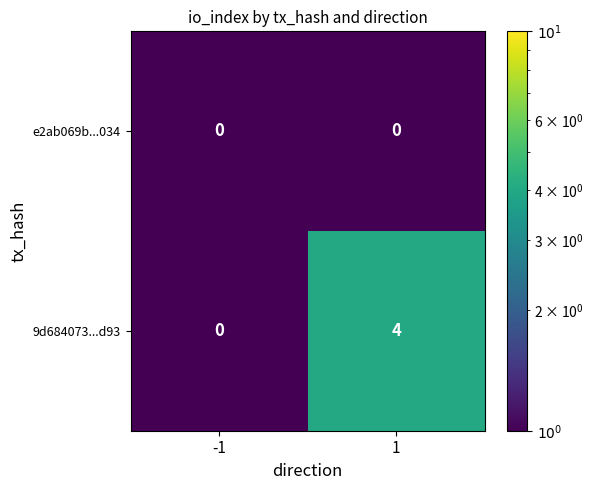

How many series are shown in this chart?

2